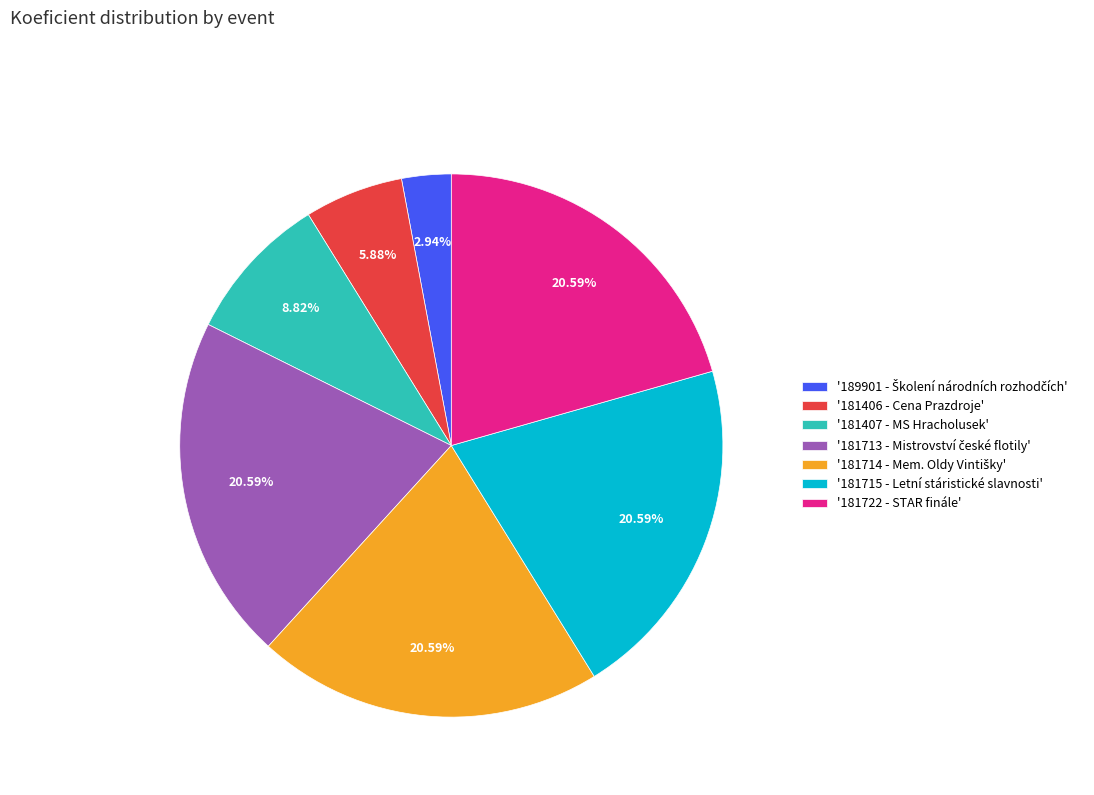

How many slices are in this pie chart?

7